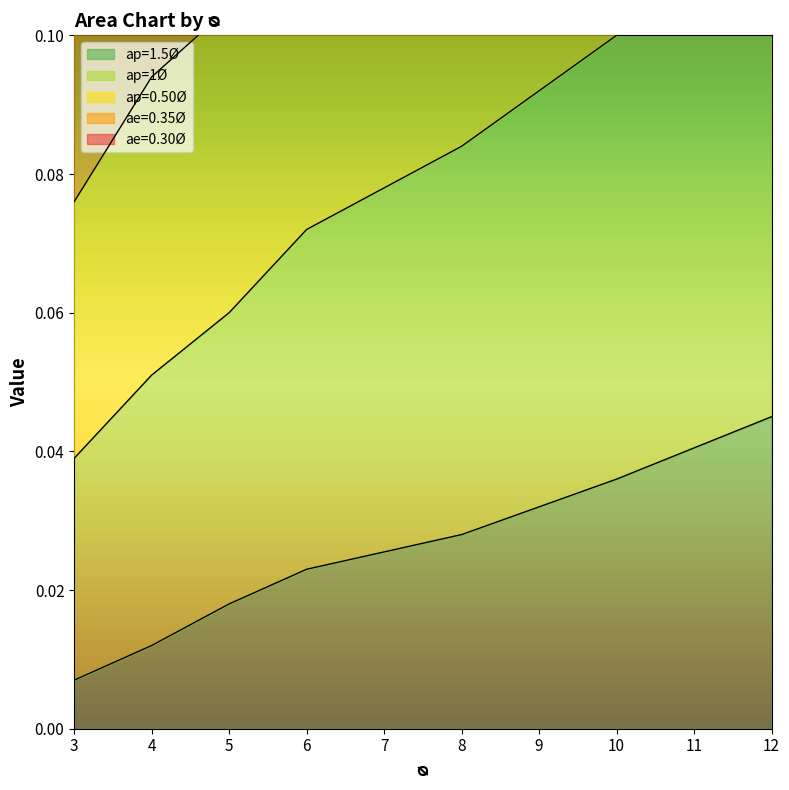

Between 6 and 12, which series saw the biggest shift?

ap=0.50Ø